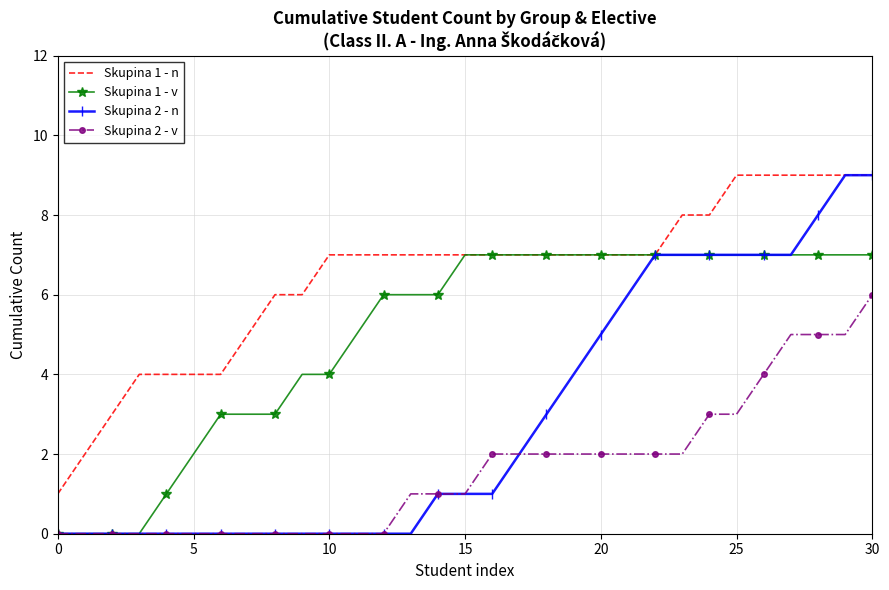

What is the highest value of the Skupina 2 - n series?

9